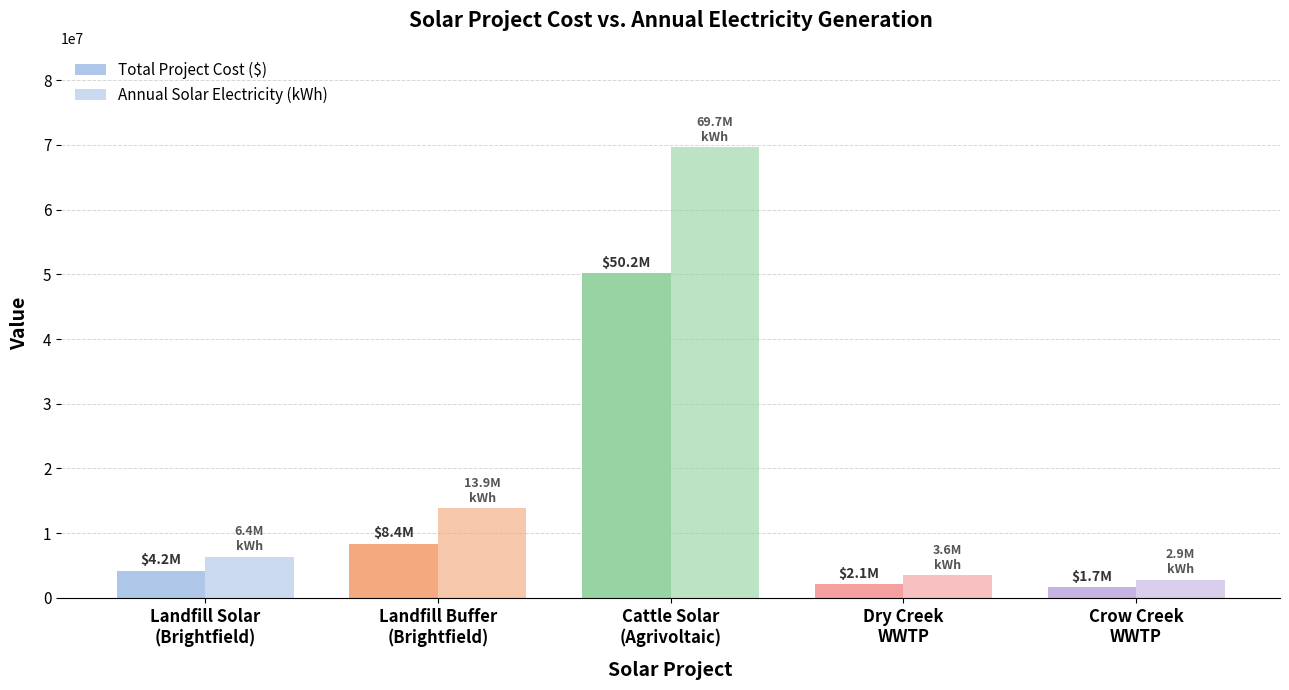

How many groups of bars are there?

5